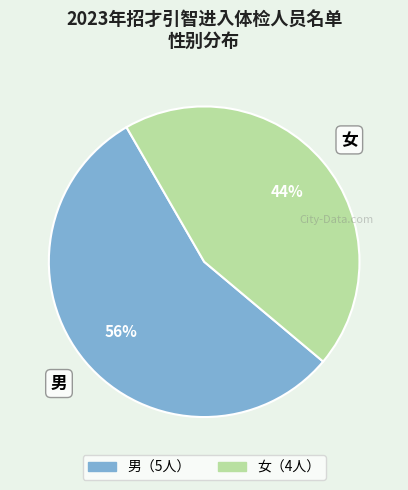

How many slices are in this pie chart?

2